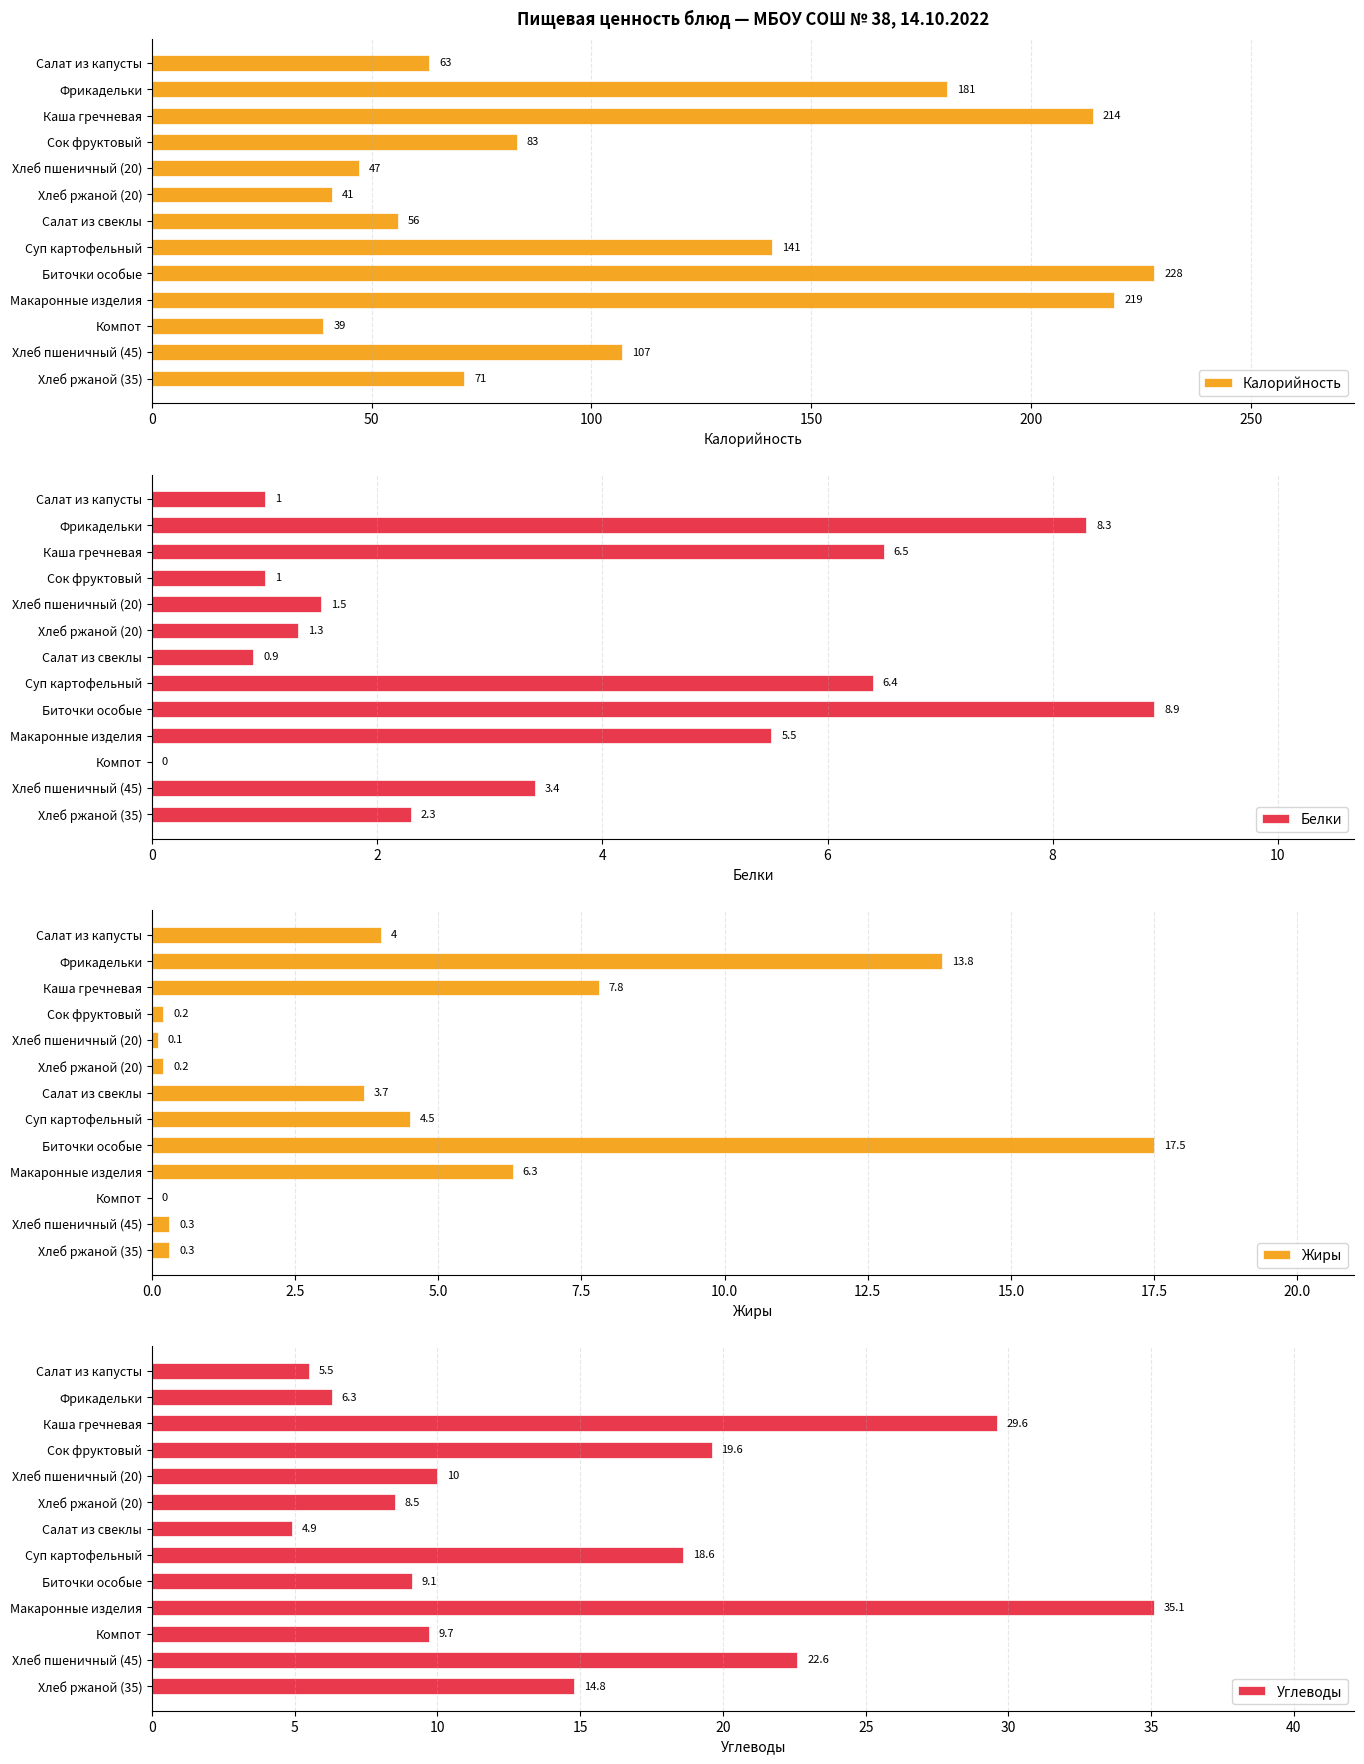

Where is Калорийность nearest to the value 133?

Суп картофельный